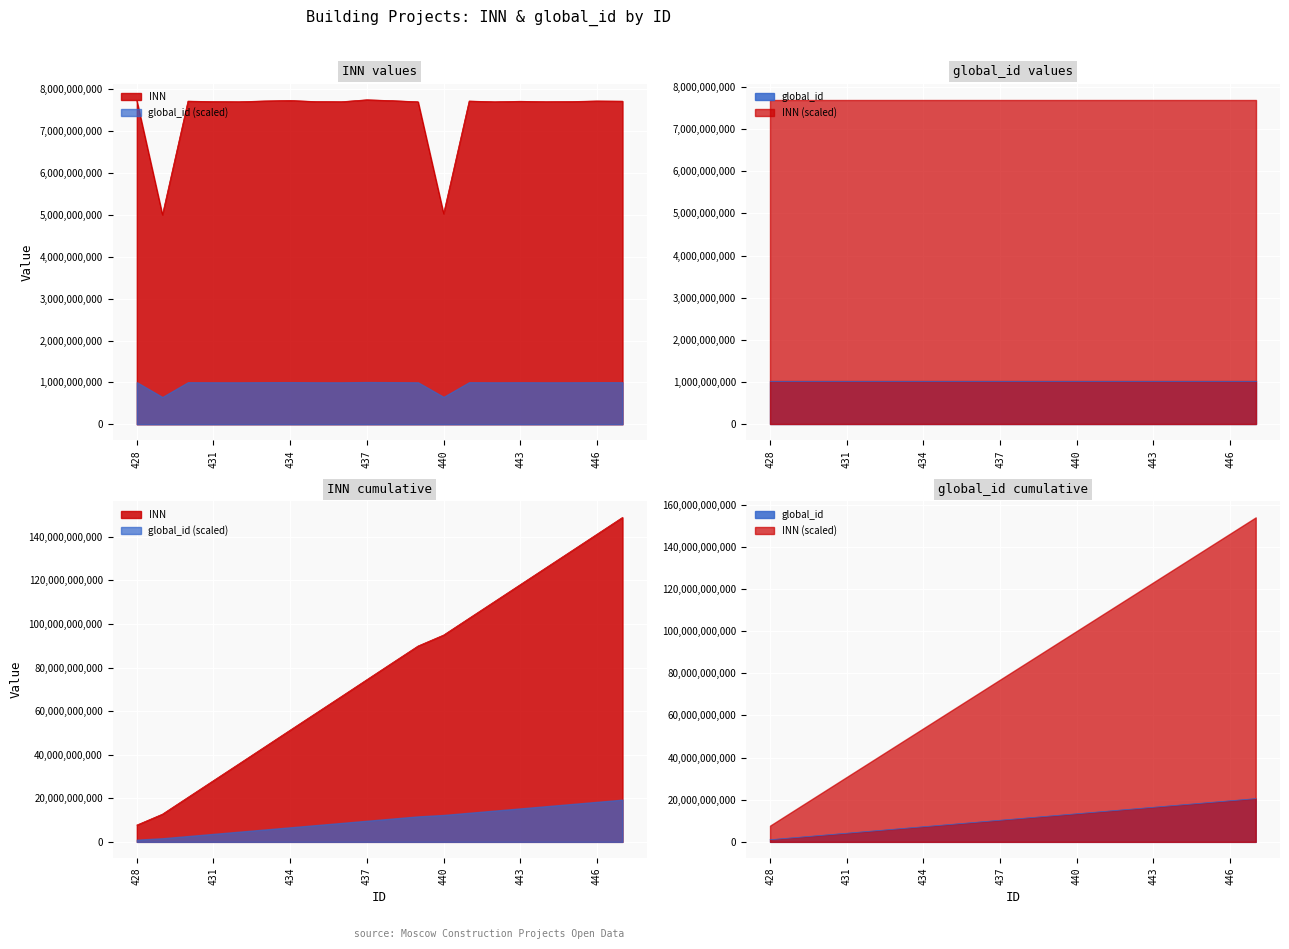

Where is global_id nearest to the value 1025989151?

438